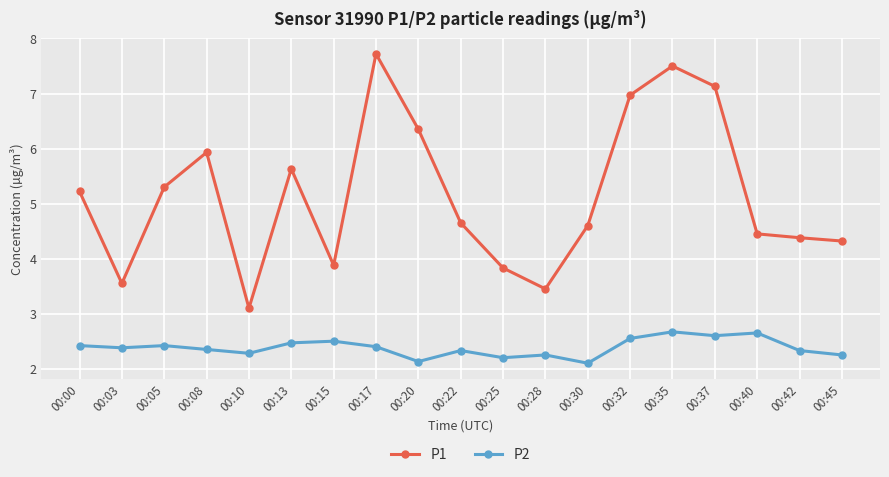

True or false: P2 and P1 cross at least once.

False